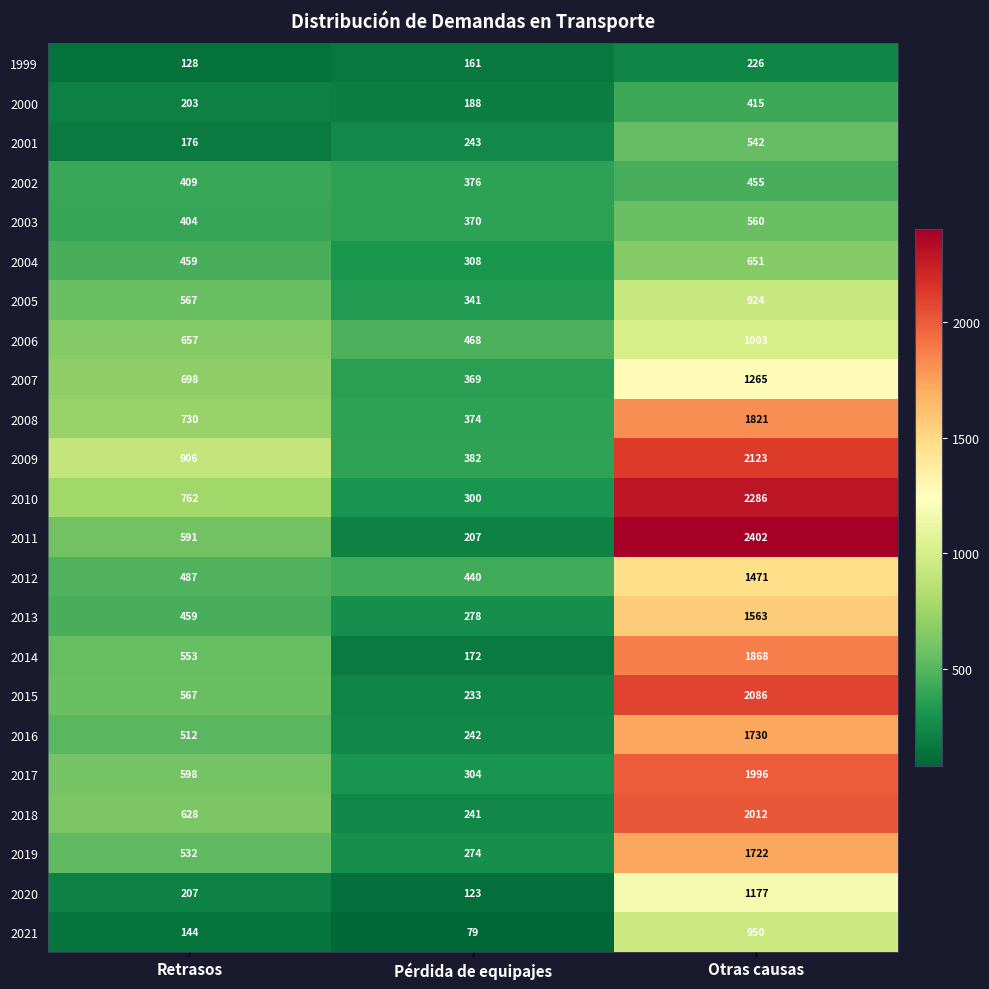

At how many categories does at least one series exceed 283?

3